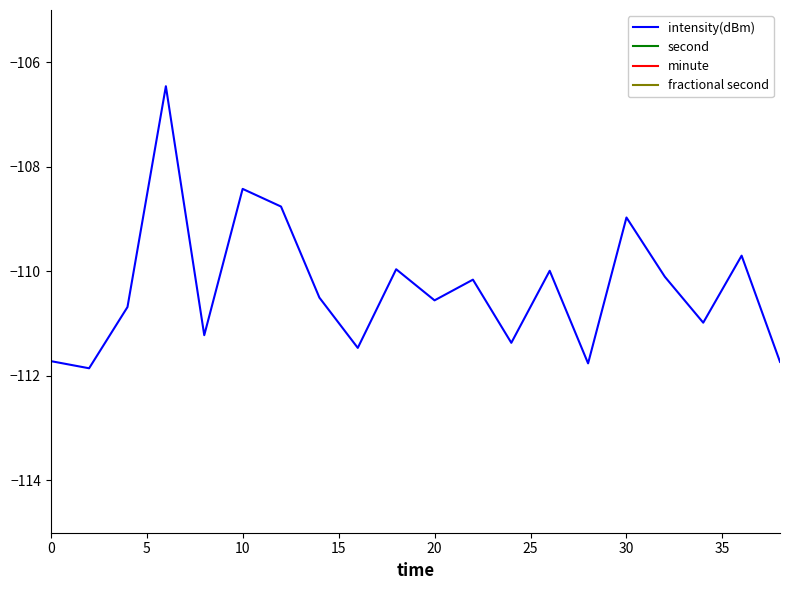

Does the chart have visible grid lines?

No